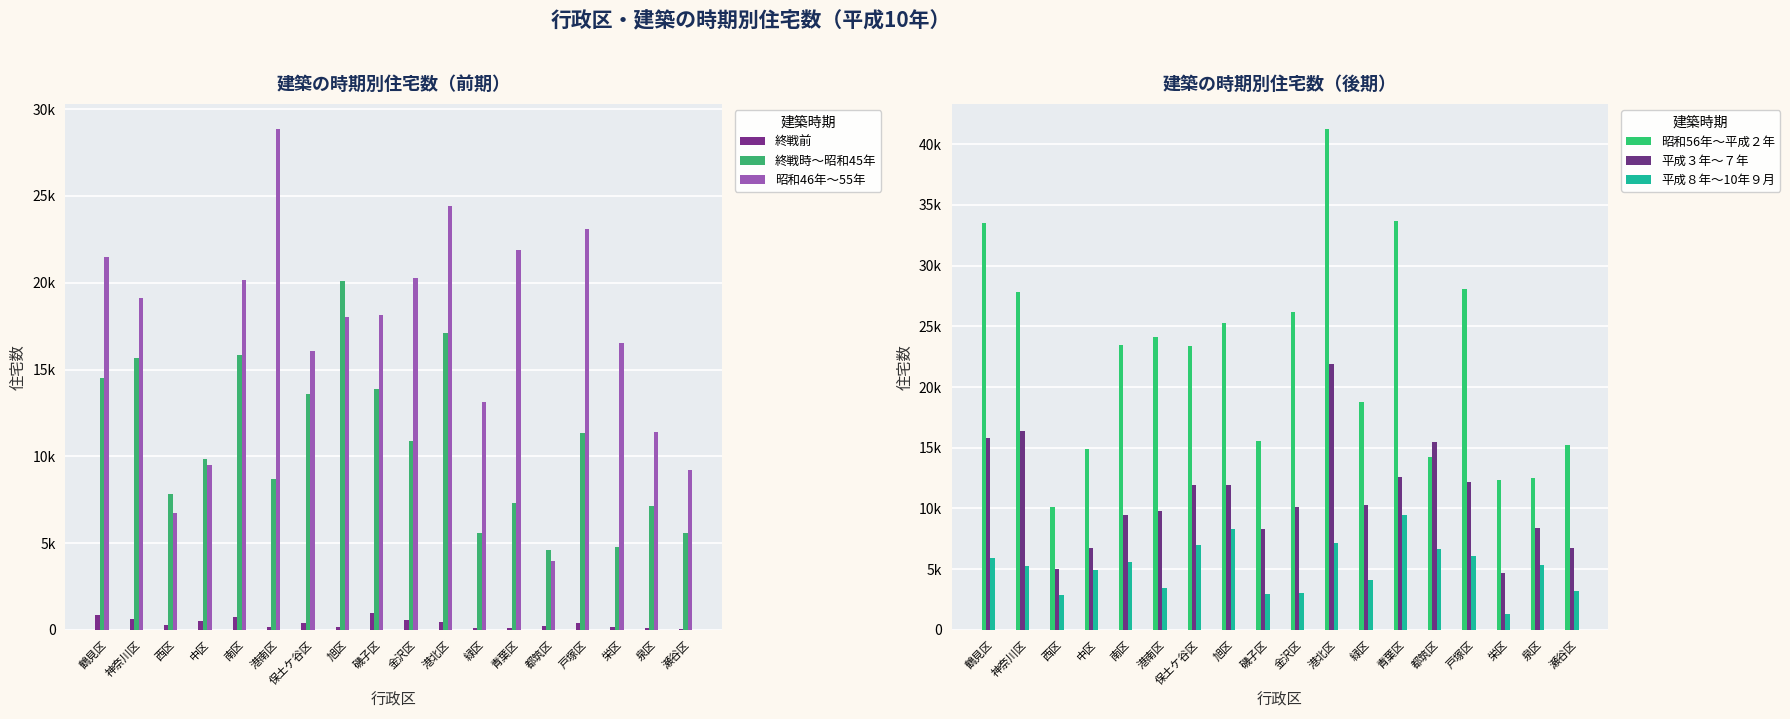

Where is 終戦時～昭和45年 nearest to the value 12360?

戸塚区